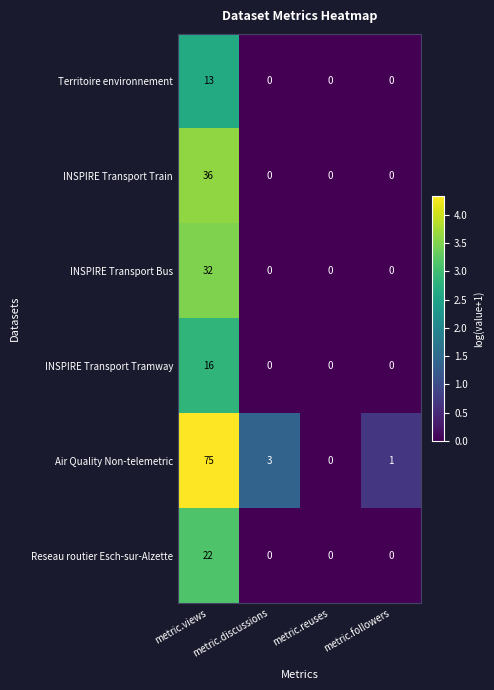

Which series has the largest range (max minus min)?

Air Quality Non-telemetric